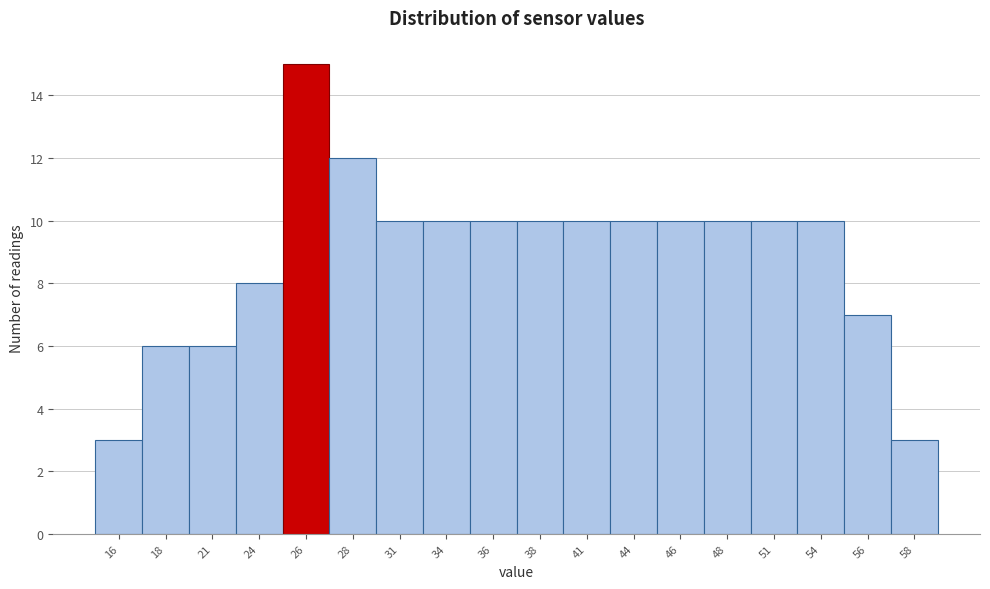

Reading left to right, extract all data points from this chart.

3	6	6	8	15	12	10	10	10	10	10	10	10	10	10	10	7	3